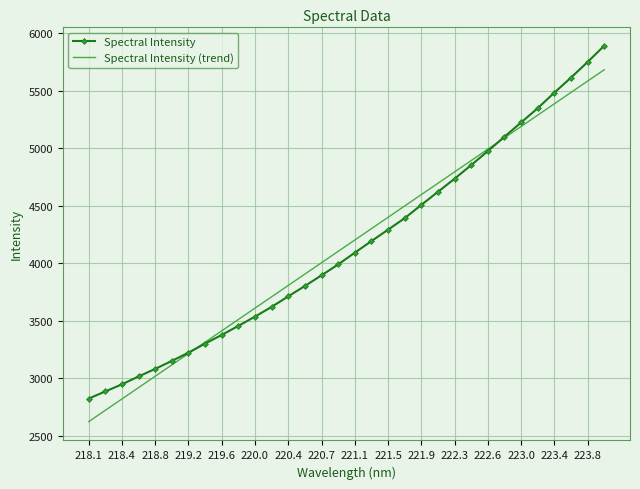

What is the minimum value shown in the chart?

2623.3